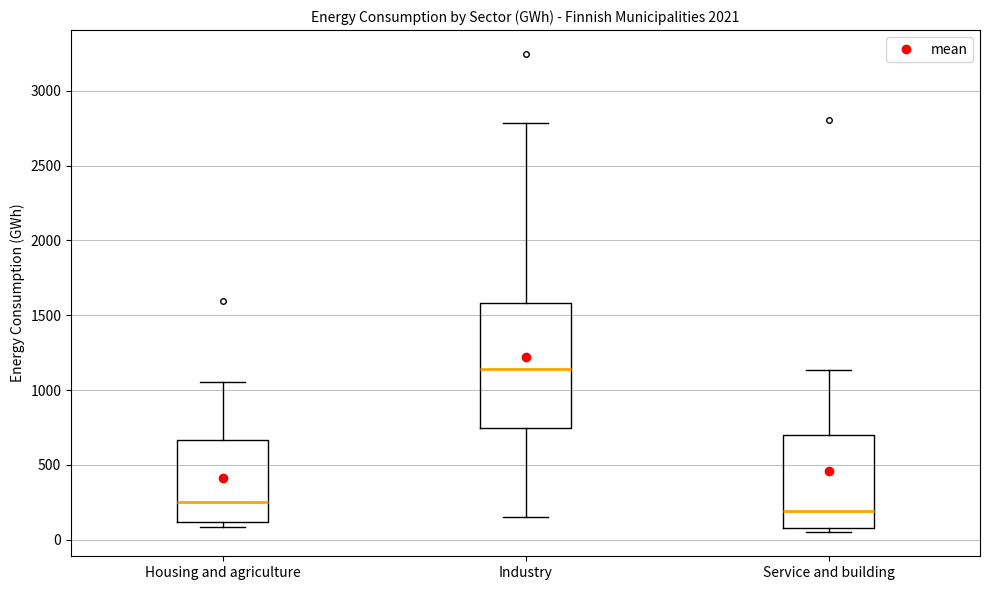

Where is the lower edge of the box for Industry on the y-axis? The values are not printed on the chart, so give them approximately, as read against the axis.

750